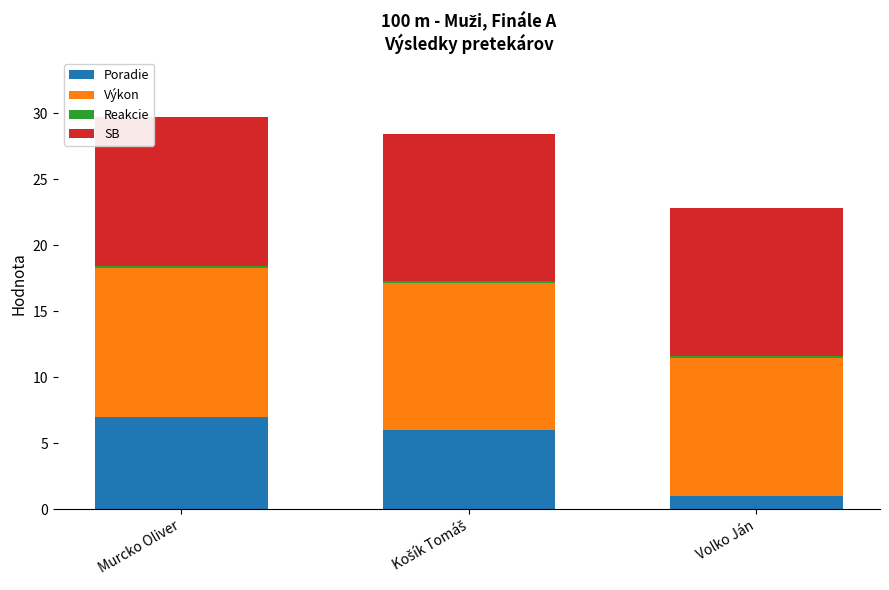

What is the average value of the Poradie series?

4.7